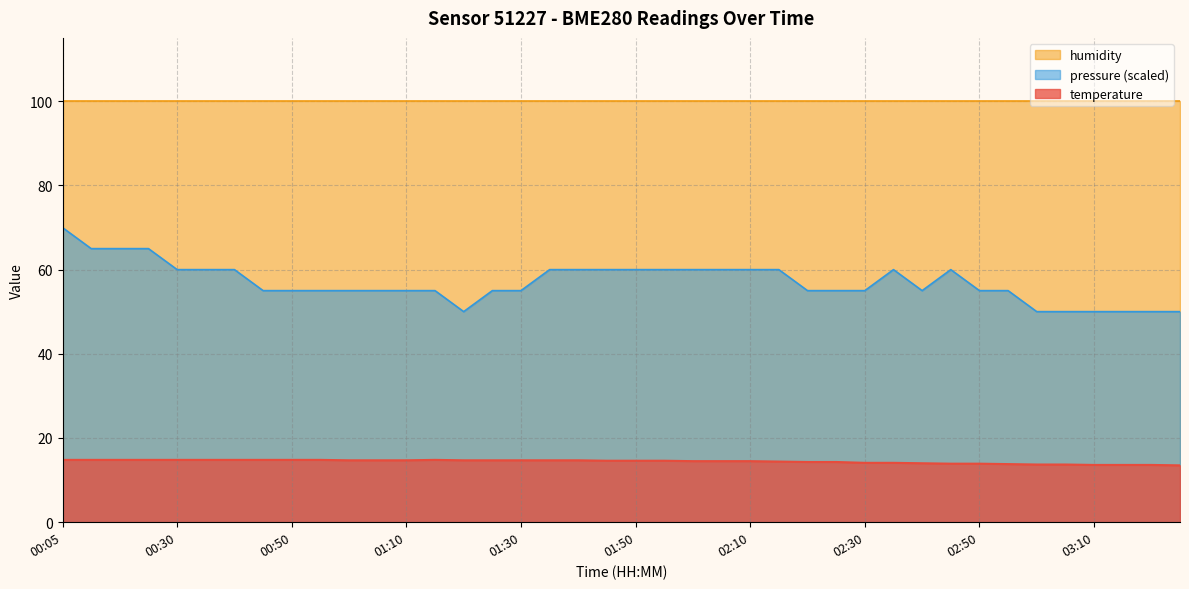

What is the average value of the pressure series?

57.0